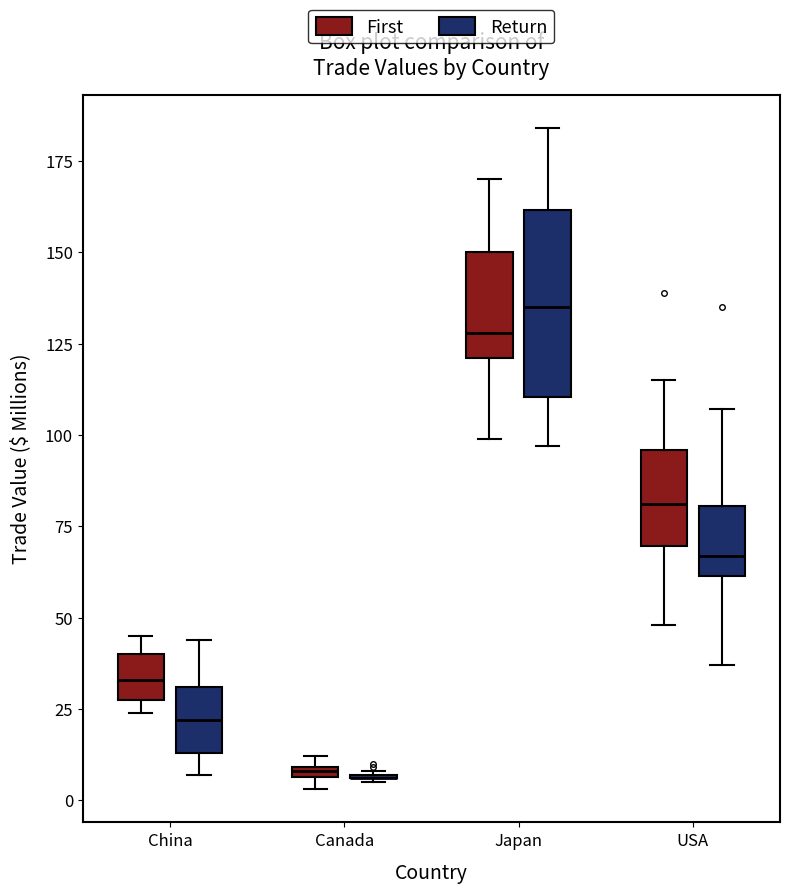

Which box is the tallest, from its lower edge to its upper edge?

Japan (Return)